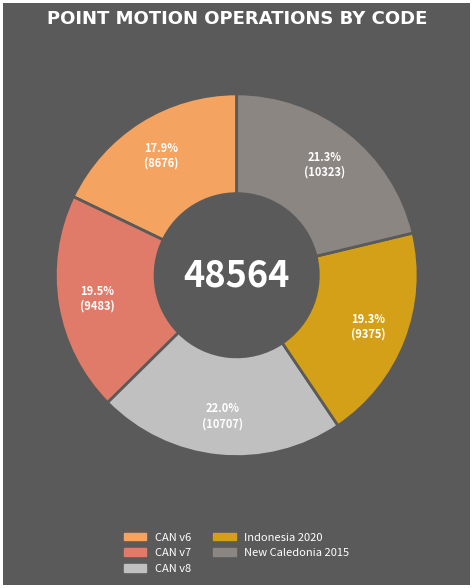

Is there a majority slice in this chart?

No